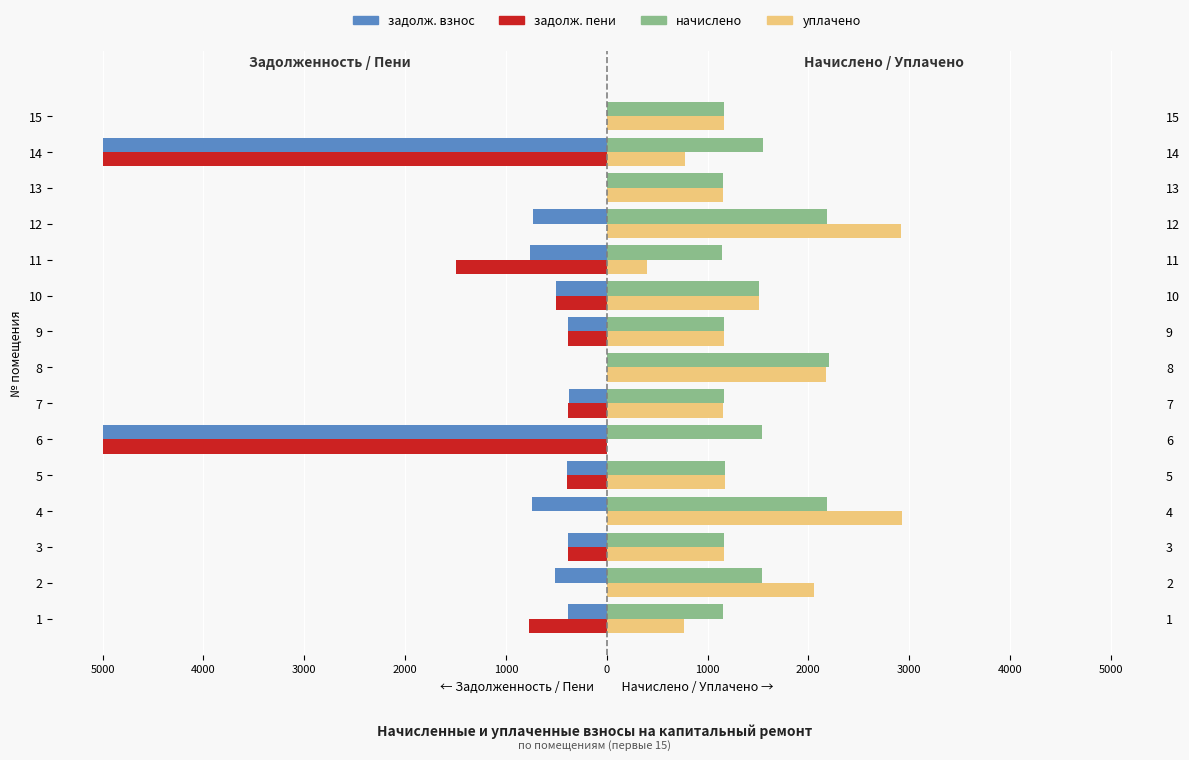

Reading left to right, what are all the values shown in this chart?

задолж. взнос: -384.7	-515.0	-387.1	-741.2	-392.1	-5000.0	-377.7	0.0	-388.4	-502.7	-759.5	-729.7	0.0	-5000.0	0.0
задолж. пени: -769.4	0.0	-387.1	0.0	-392.1	-5000.0	-387.1	0.0	-388.4	-502.7	-1496.8	0.0	0.0	-5000.0	0.0
начислено: 1154.0	1544.8	1161.4	2186.4	1176.2	1537.5	1161.4	2204.8	1165.1	1508.0	1139.3	2190.1	1150.3	1548.5	1161.4
уплачено: 769.4	2059.8	1161.4	2927.7	1176.2	0.0	1152.0	2178.7	1165.1	1508.0	402.0	2919.8	1150.3	774.3	1161.4